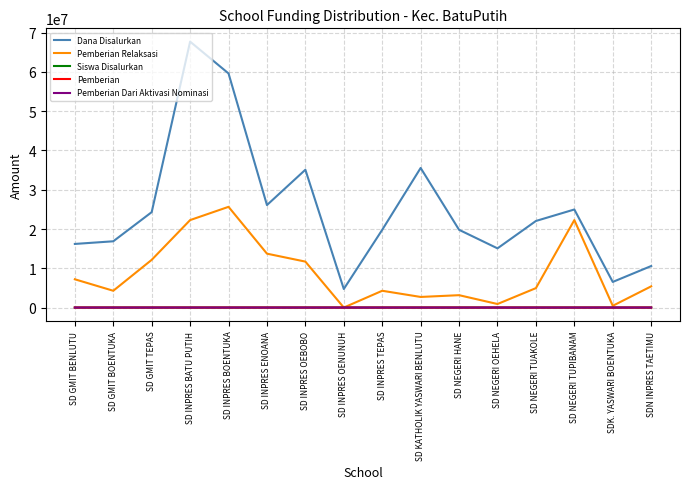

True or false: Pemberian Relaksasi has more than 0 interior local peaks.

True